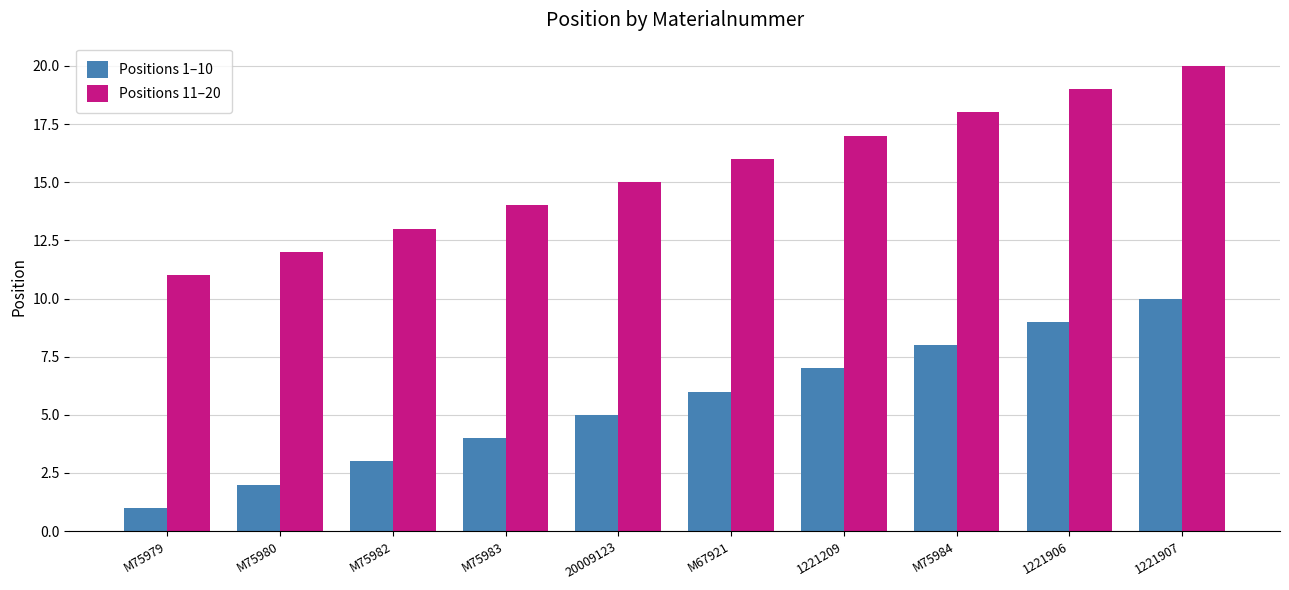

Which category has the highest value across all series?

1221907